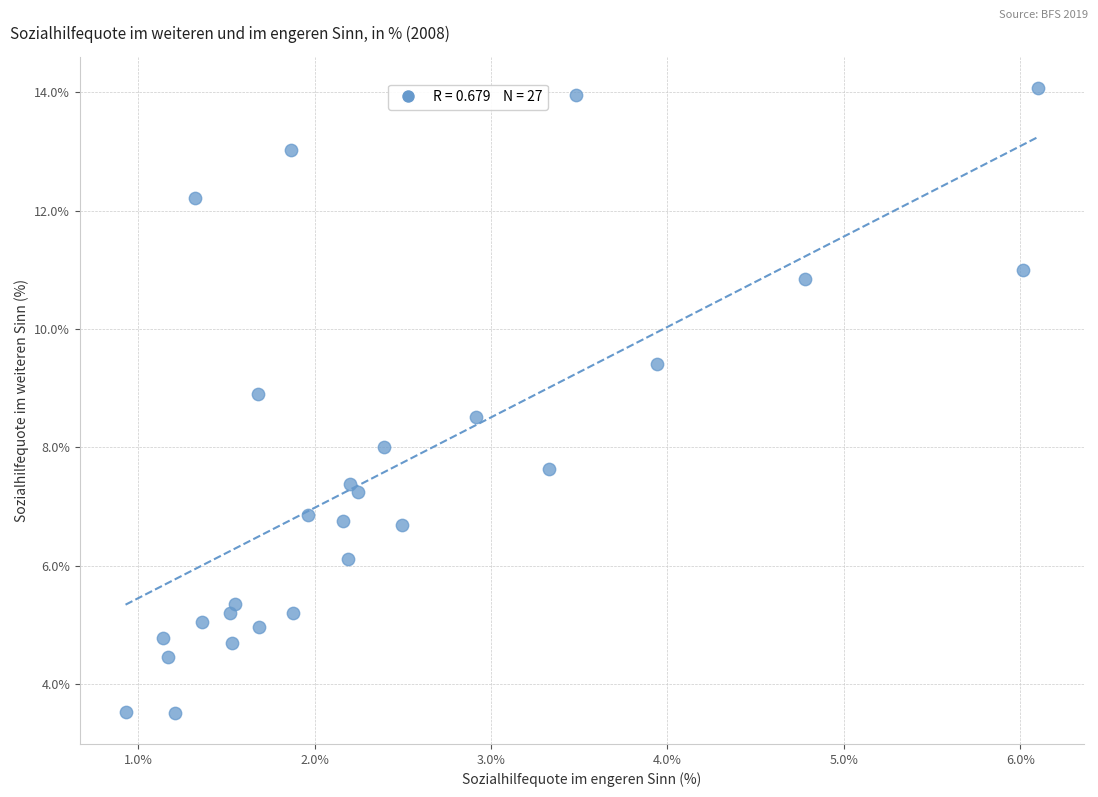

What is the range of Y values (max minus min)?

10.6